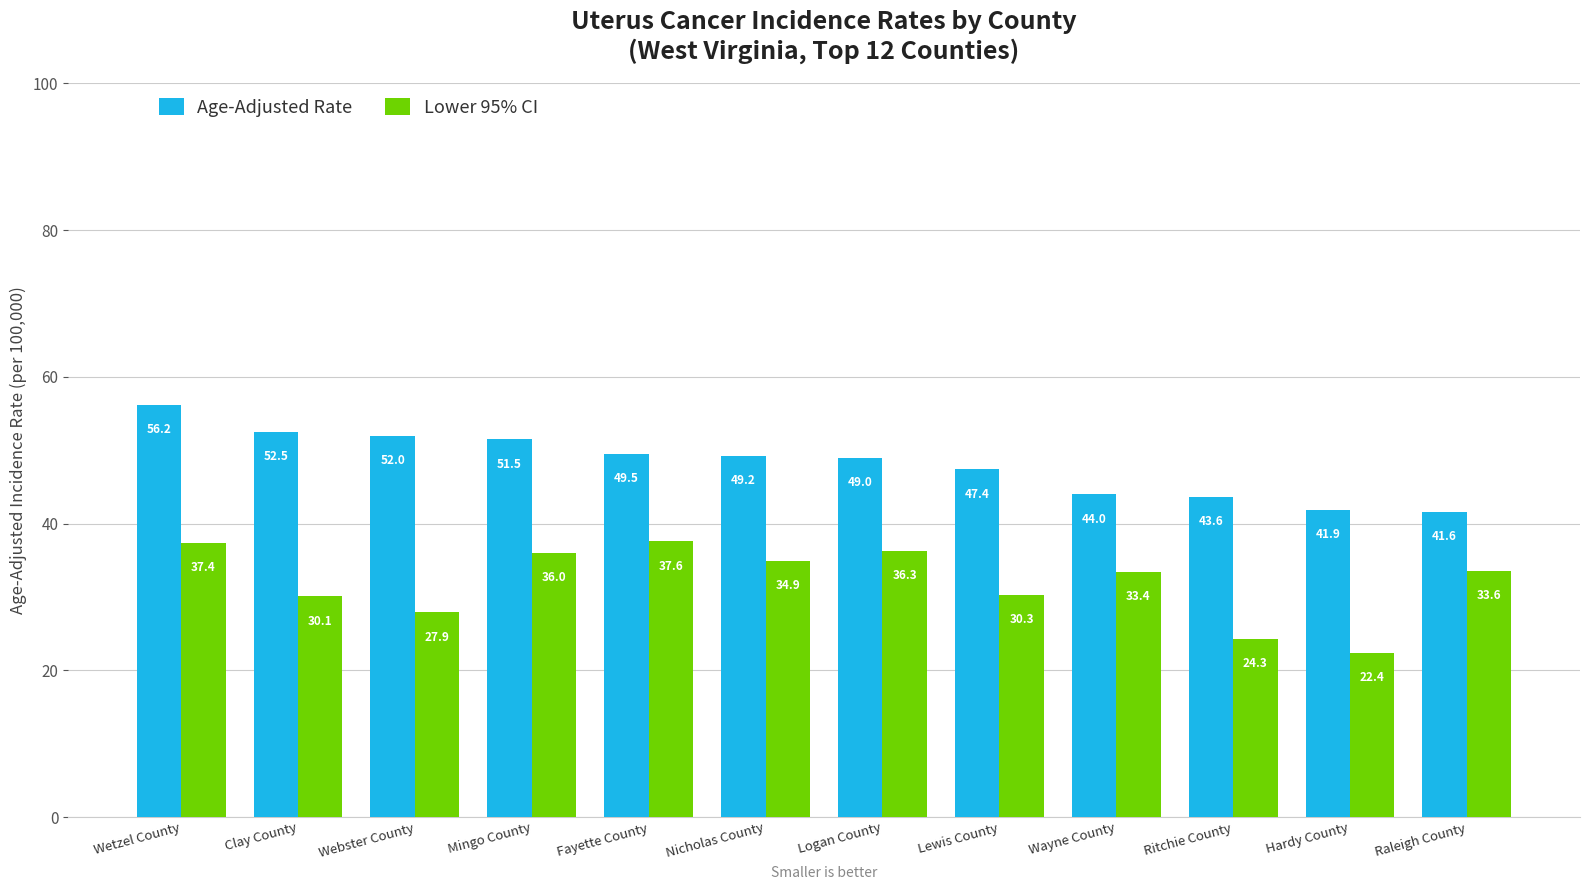

Is the value of Age-Adjusted Rate at Fayette County greater than the value of Lower 95% CI at Ritchie County?

Yes